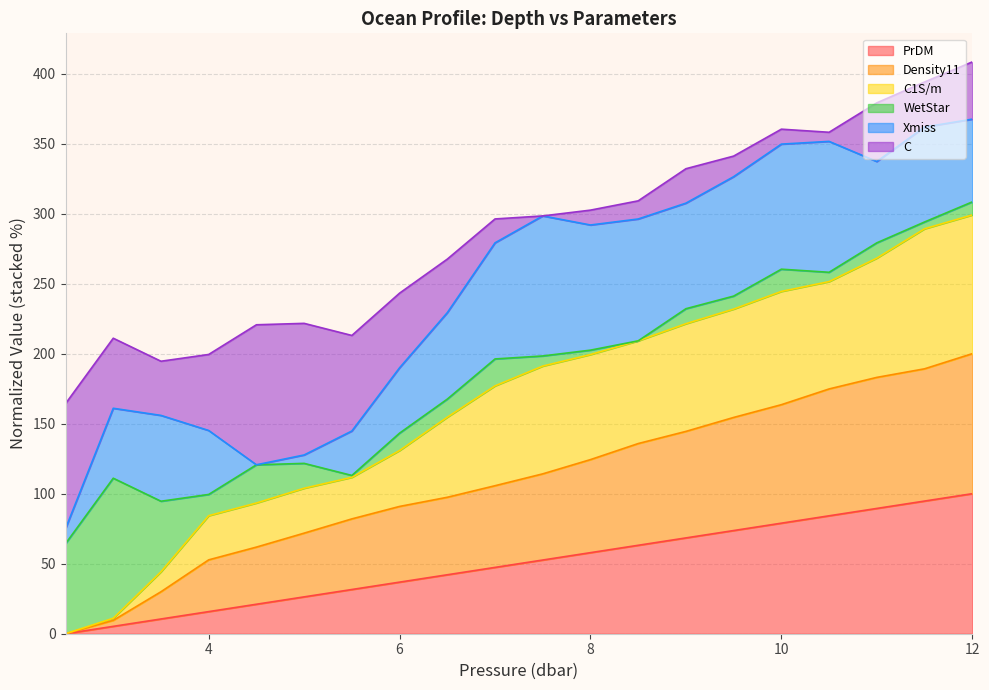

True or false: C1S/m and Density11 intersect in this chart.

False